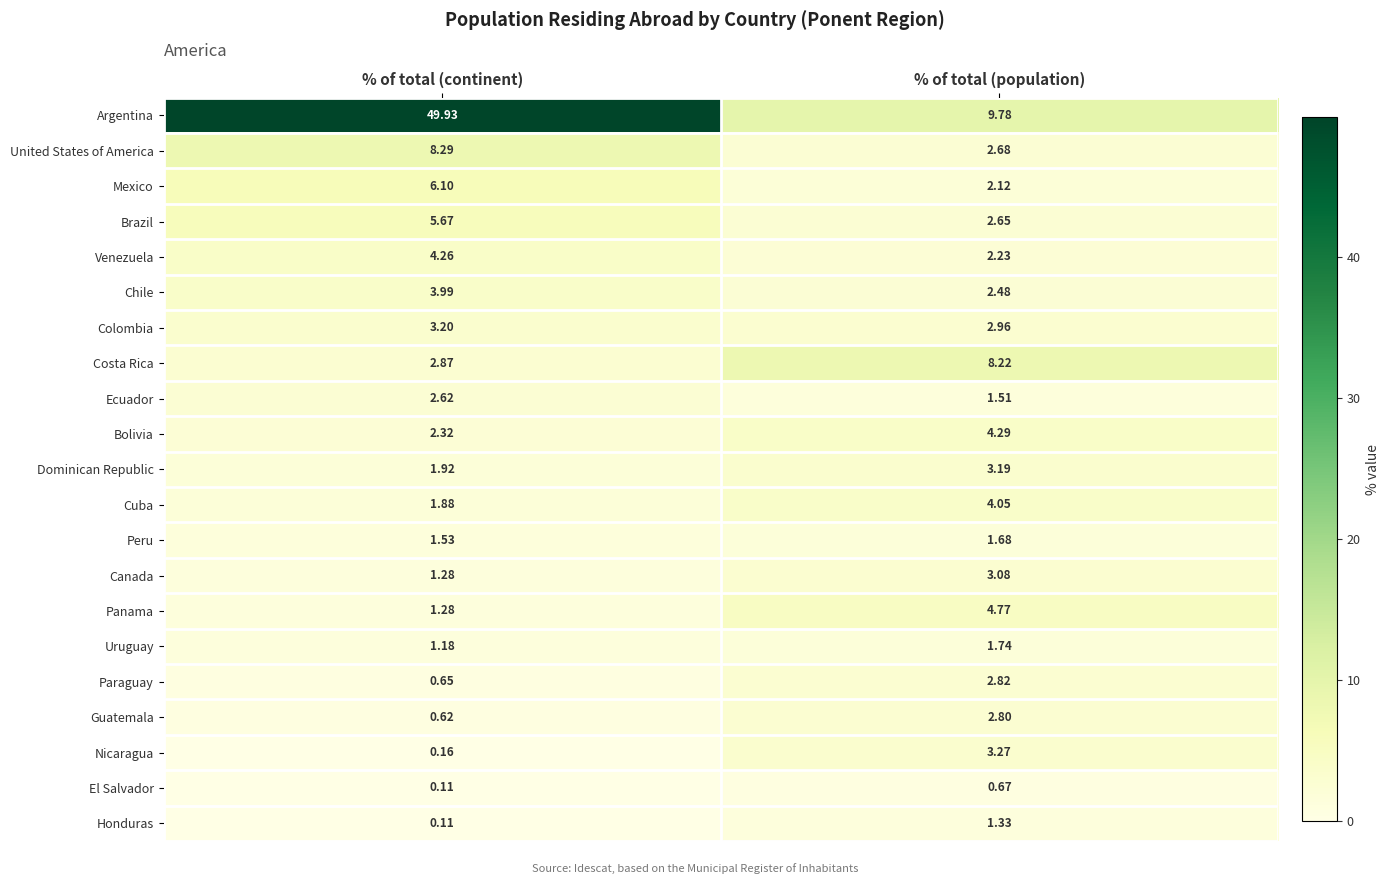

List the series in order of their peak value, highest first.

Argentina, United States of America, Costa Rica, Mexico, Brazil, Panama, Bolivia, Venezuela, Cuba, Chile, Nicaragua, Colombia, Dominican Republic, Canada, Paraguay, Guatemala, Ecuador, Uruguay, Peru, Honduras, El Salvador